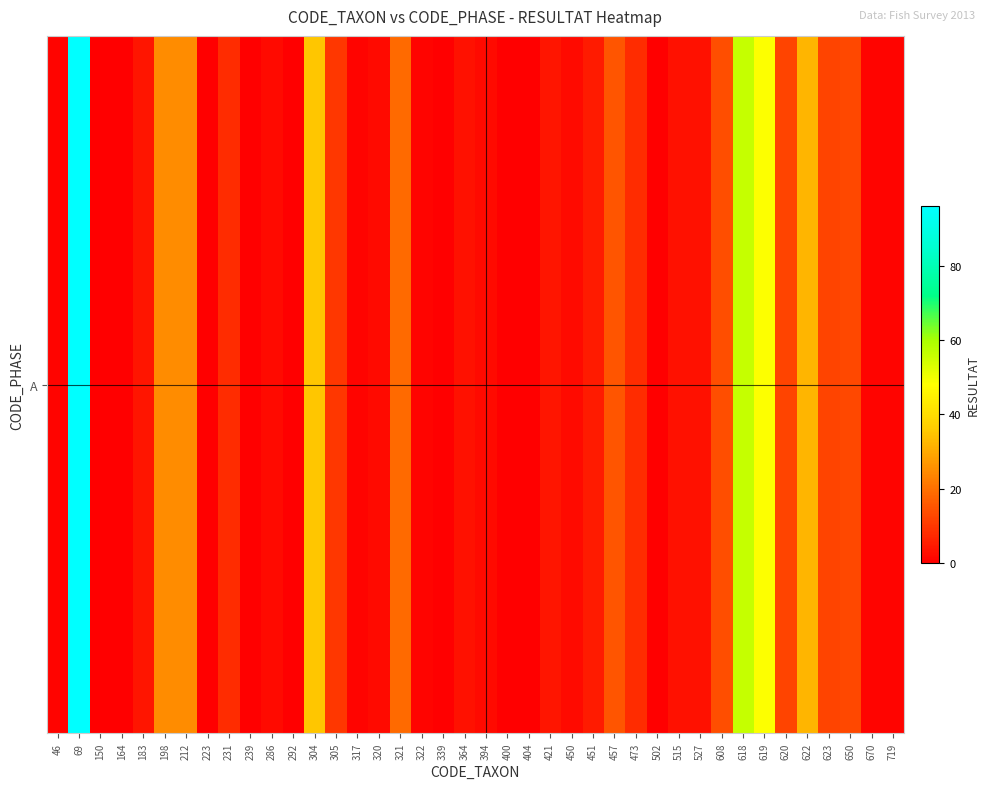

True or false: the data shows 9 at 321.

False